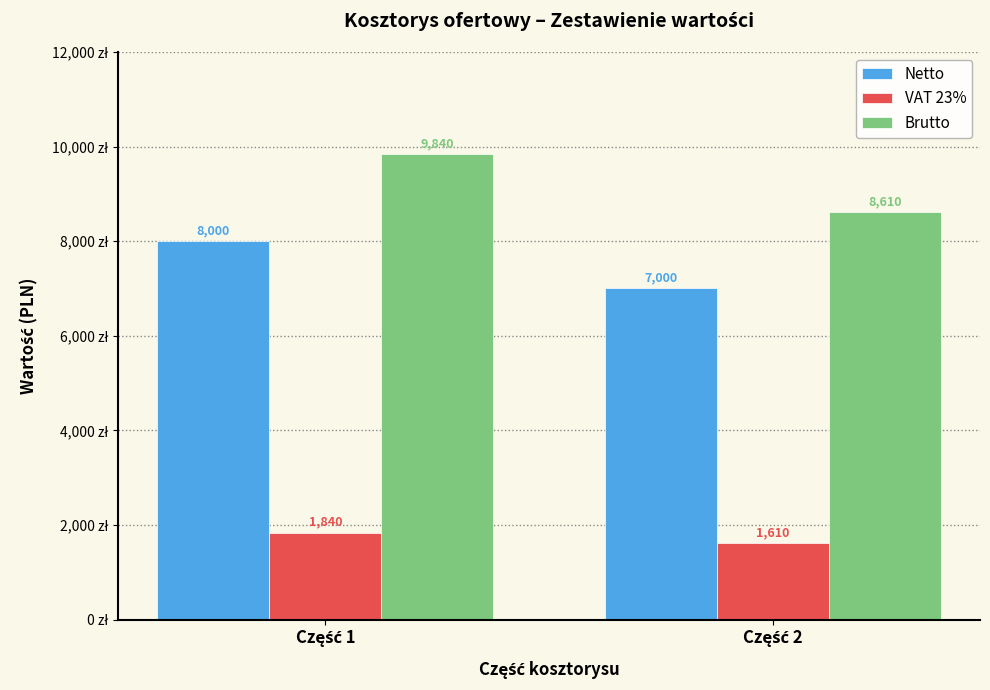

What is the highest value of the Brutto series?

9840